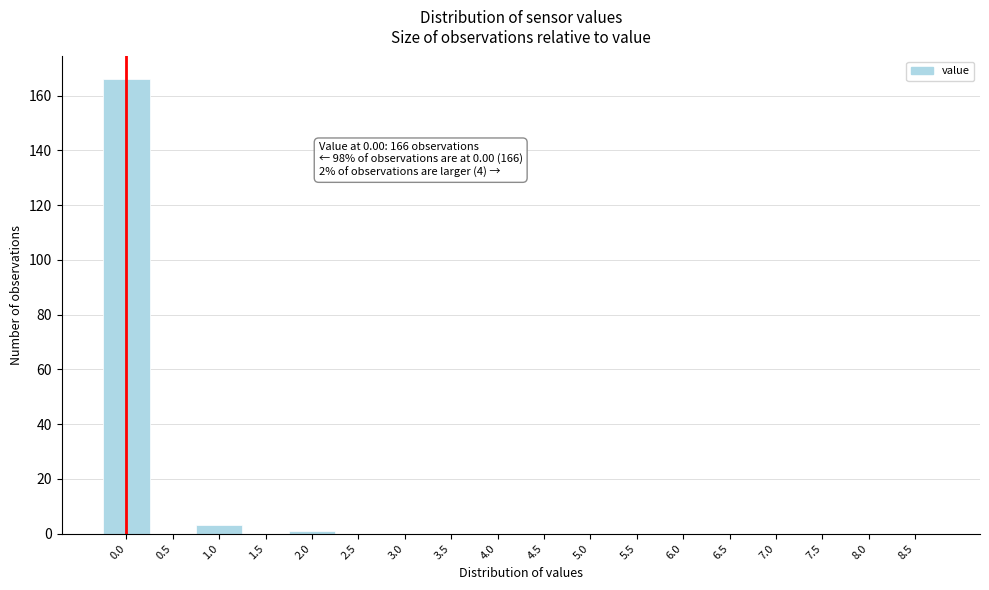

Reading left to right, transcribe all the data shown in this chart.

0.0=166	0.5=0	1.0=3	1.5=0	2.0=1	2.5=0	3.0=0	3.5=0	4.0=0	4.5=0	5.0=0	5.5=0	6.0=0	6.5=0	7.0=0	7.5=0	8.0=0	8.5=0